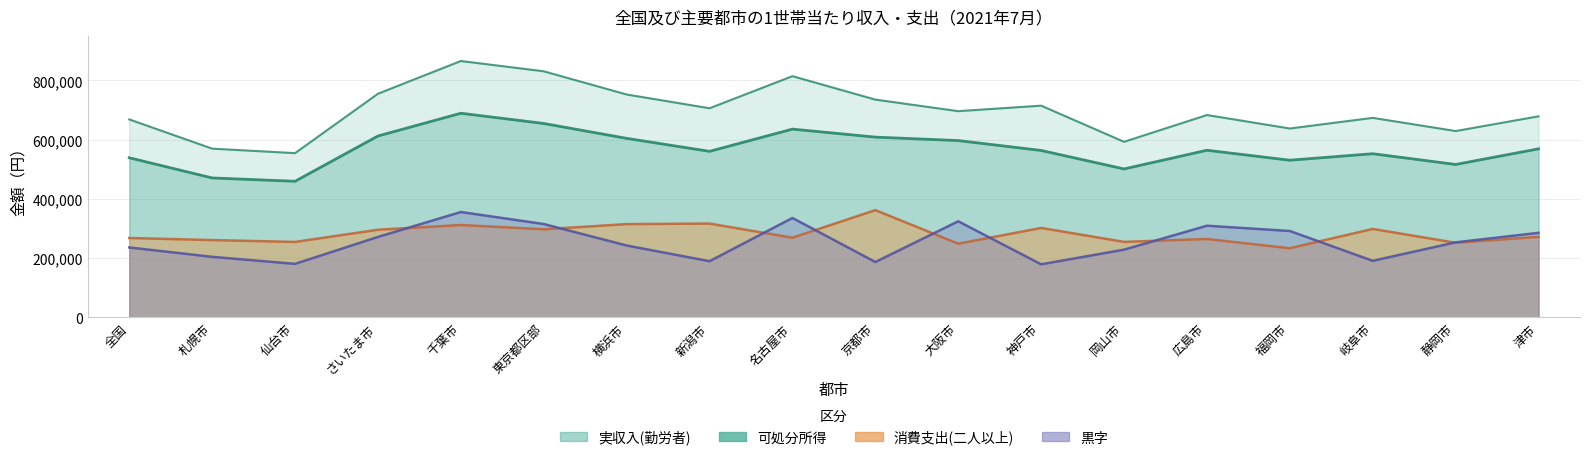

What is the difference between the highest and lowest values at さいたま市?

483446